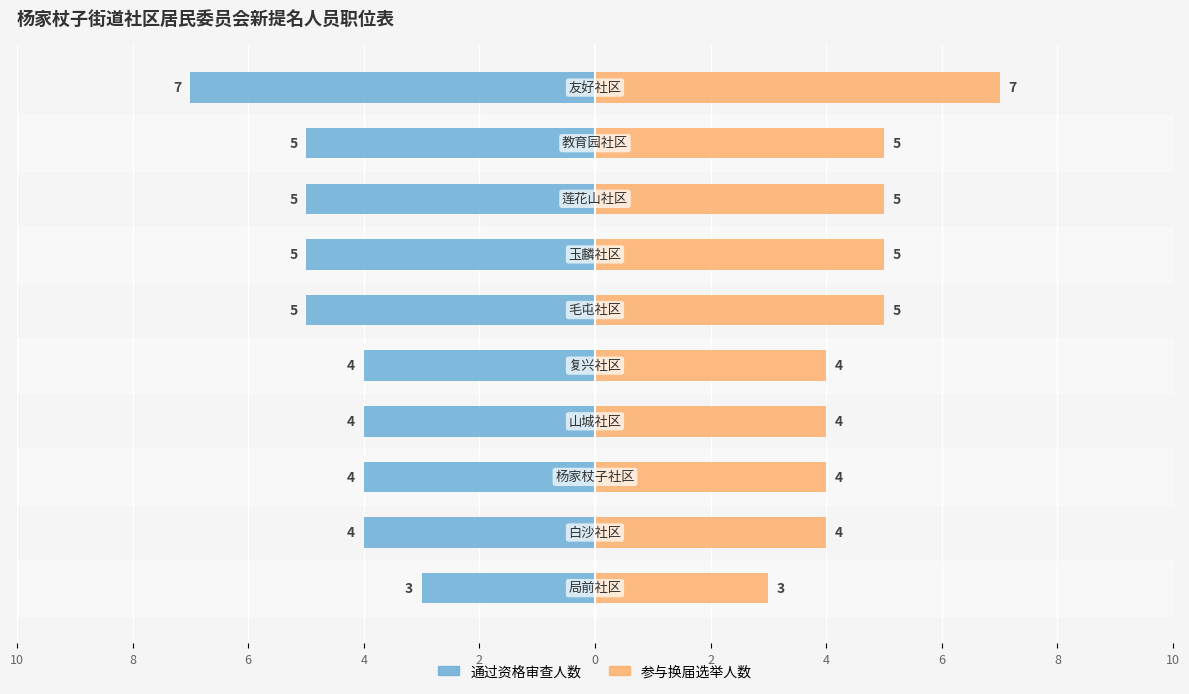

How many bars are there in total?

20